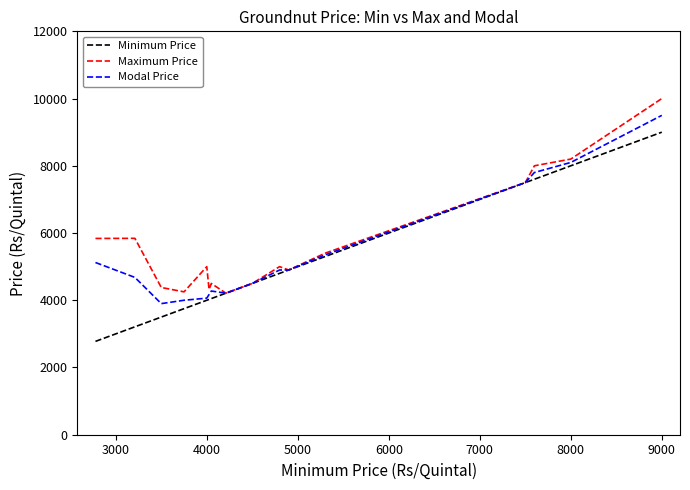

Reading left to right, list all the values displayed in this chart.

Minimum Price: 2777	3210	3500	3750	4000	4025	4050	4210	4300	4500	4800	4900	5300	5300	7500	7500	7600	8000	9000
Maximum Price: 5839	5842	4380	4250	5000	4320	4500	4210	4300	4500	5000	4900	5400	5400	7500	7500	8000	8200	10000
Modal Price: 5123	4680	3900	4000	4063	4170	4275	4210	4300	4500	4900	4900	5350	5350	7500	7500	7800	8100	9500